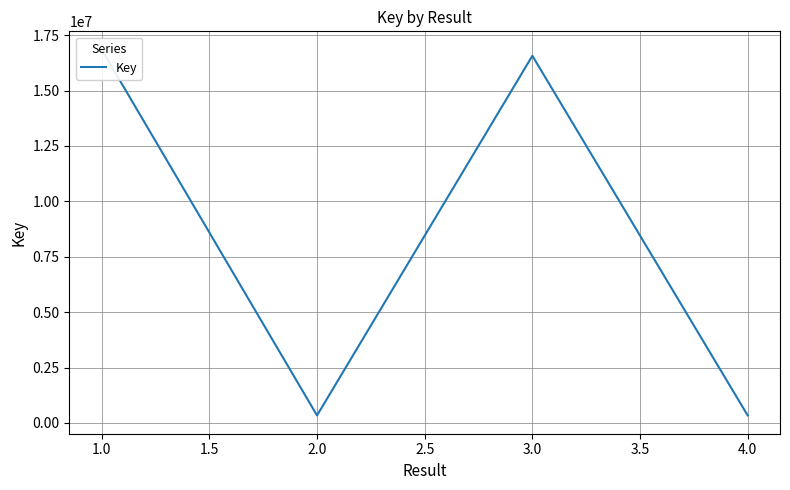

How many lines are shown in the chart?

1